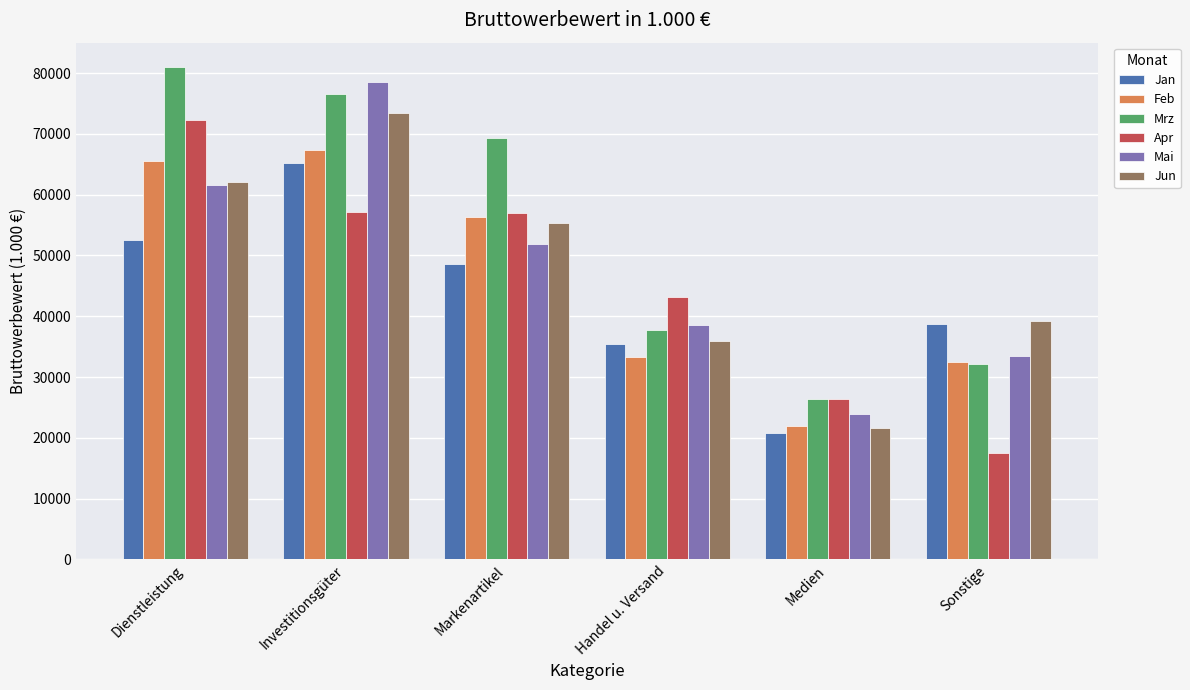

What is the label of the 5th bar from the left?

Medien